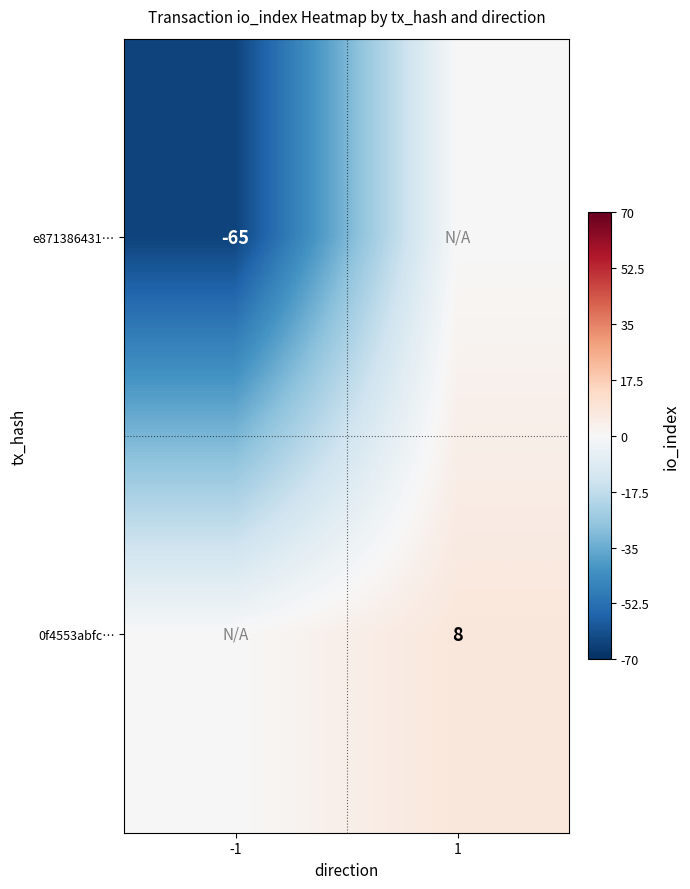

The e871386431… series shows -65 at -1. True or false?

True